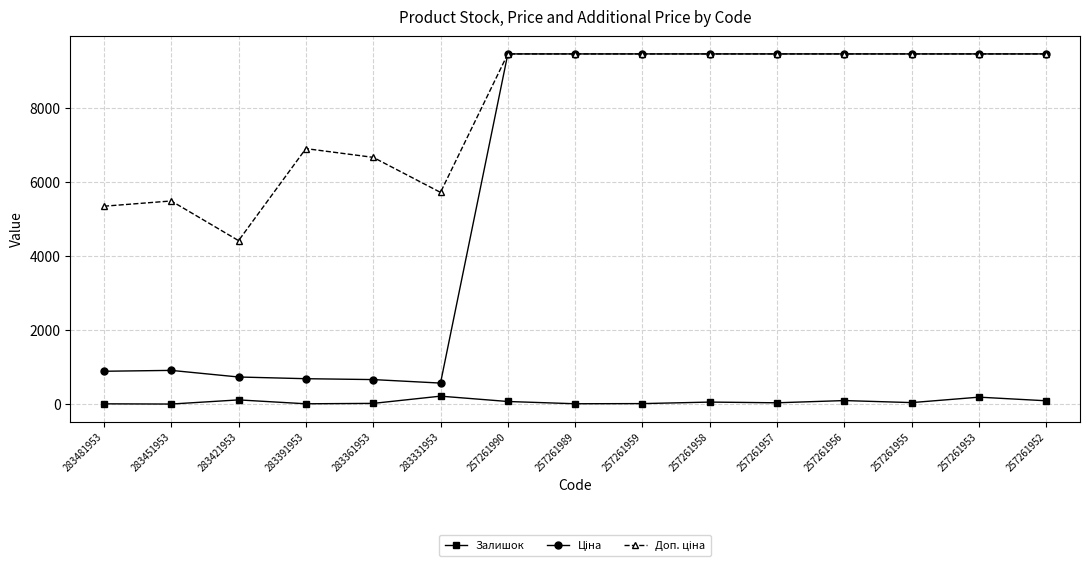

The Залишок series shows 118.0 at 283421953. True or false?

True